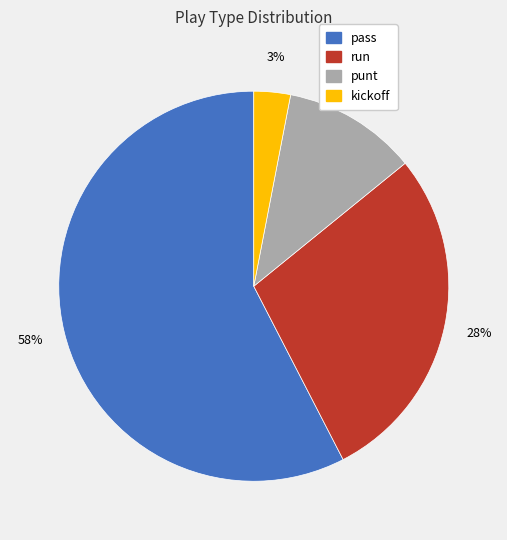

To the nearest percent, what portion does pass represent?

58%